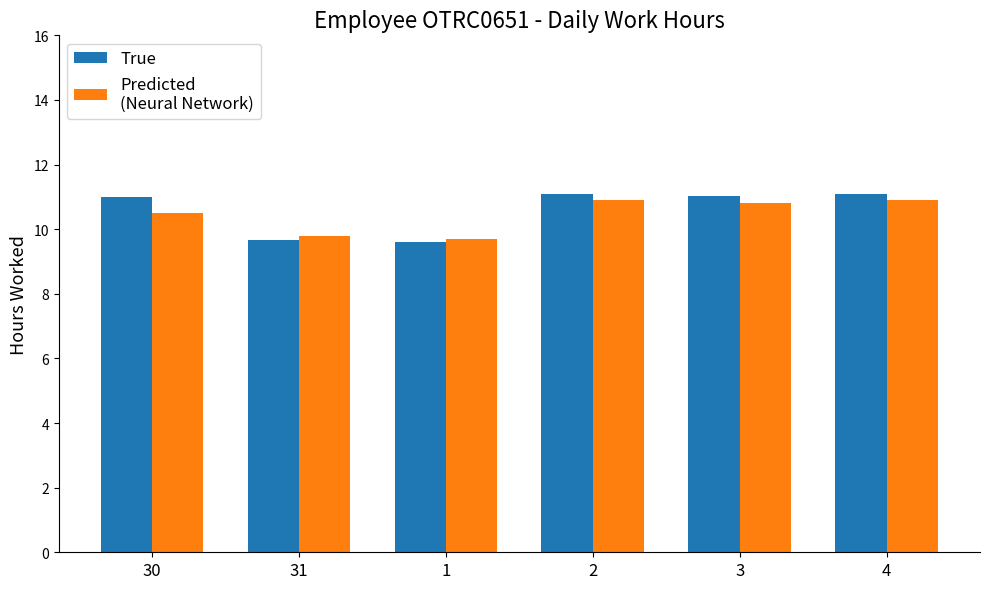

What is the greatest value displayed?

11.1